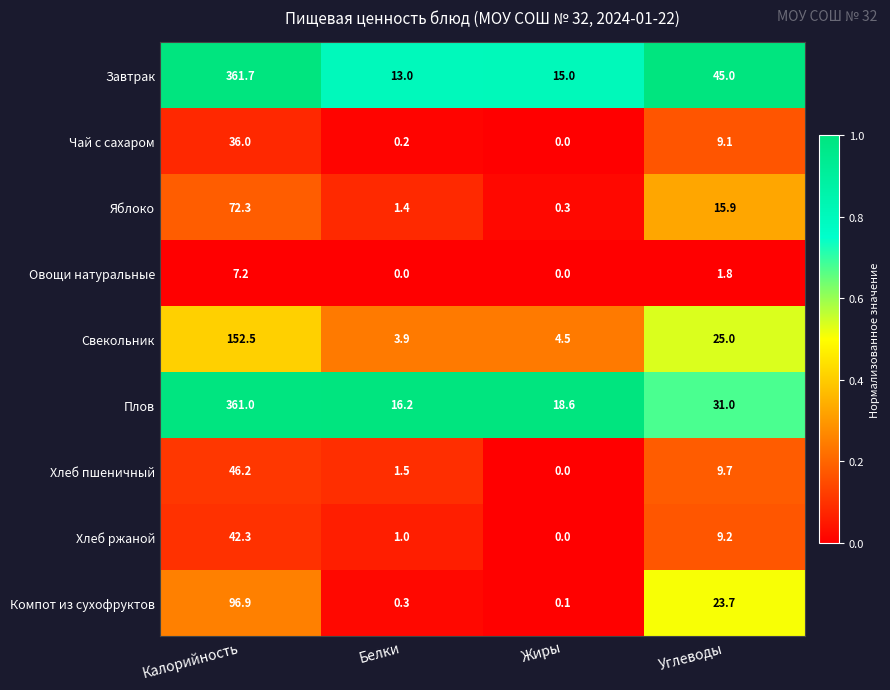

What is the total value across all series at Углеводы?

170.4